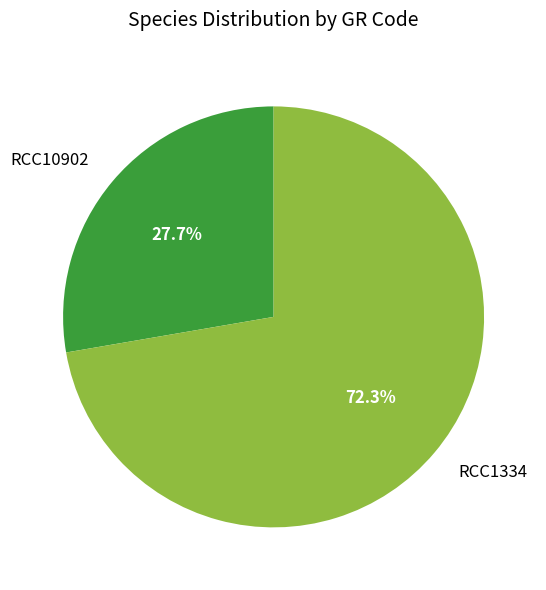

Is there a majority slice in this chart?

Yes